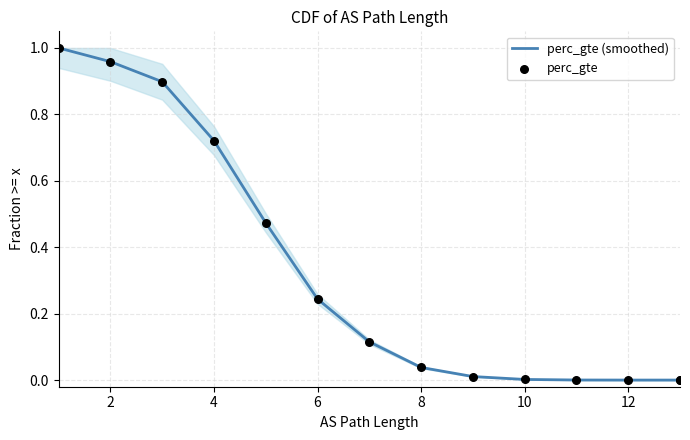

What are all the series names shown in the legend?

perc_gte (smoothed), perc_gte